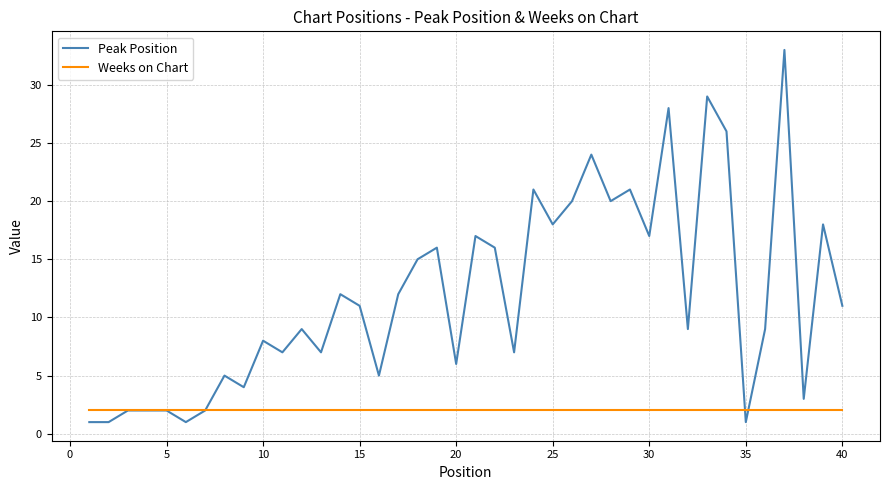

Rank the series by their average value, from lowest to highest.

Weeks on Chart, Peak Position